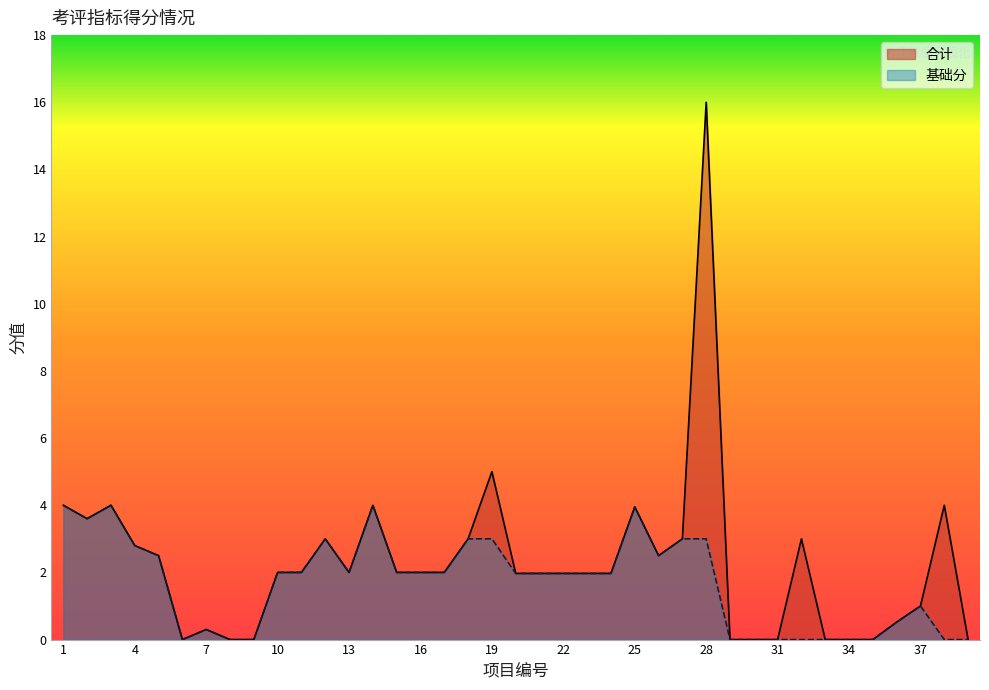

What is the sum of all 基础分 values?

66.0